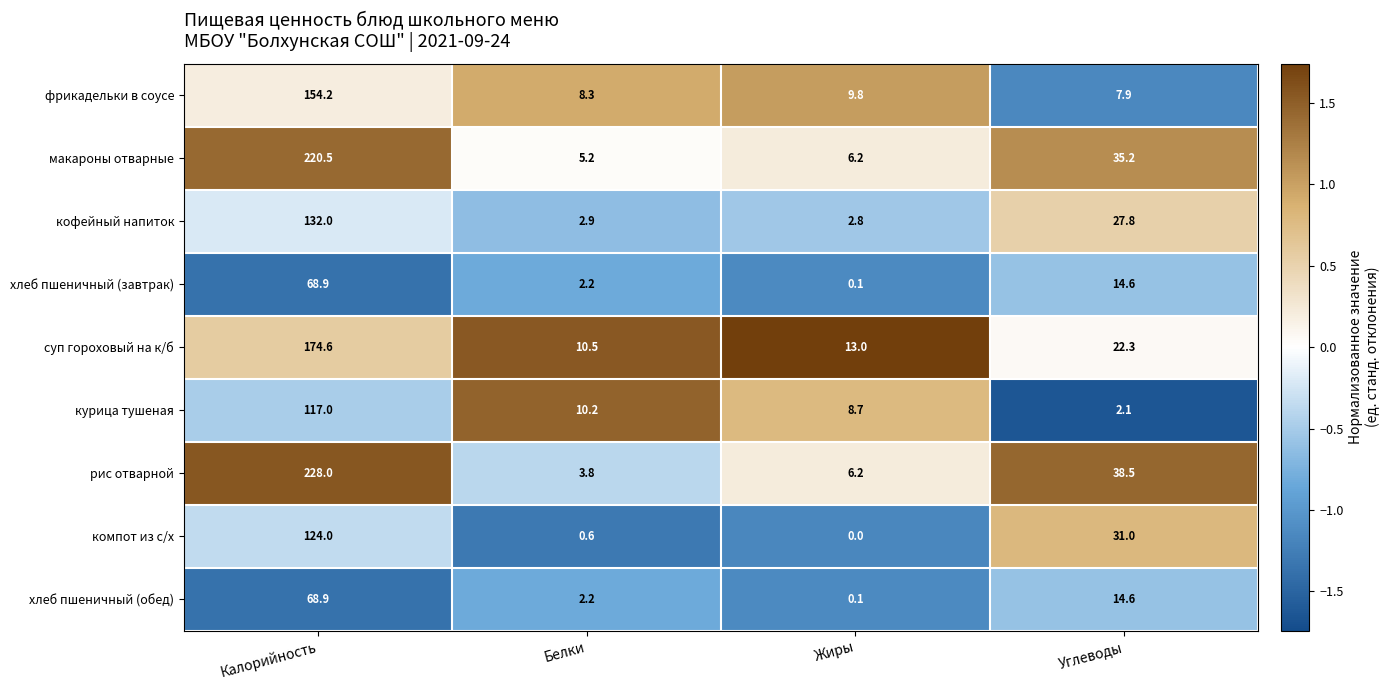

What is the minimum value shown in the chart?

0.0